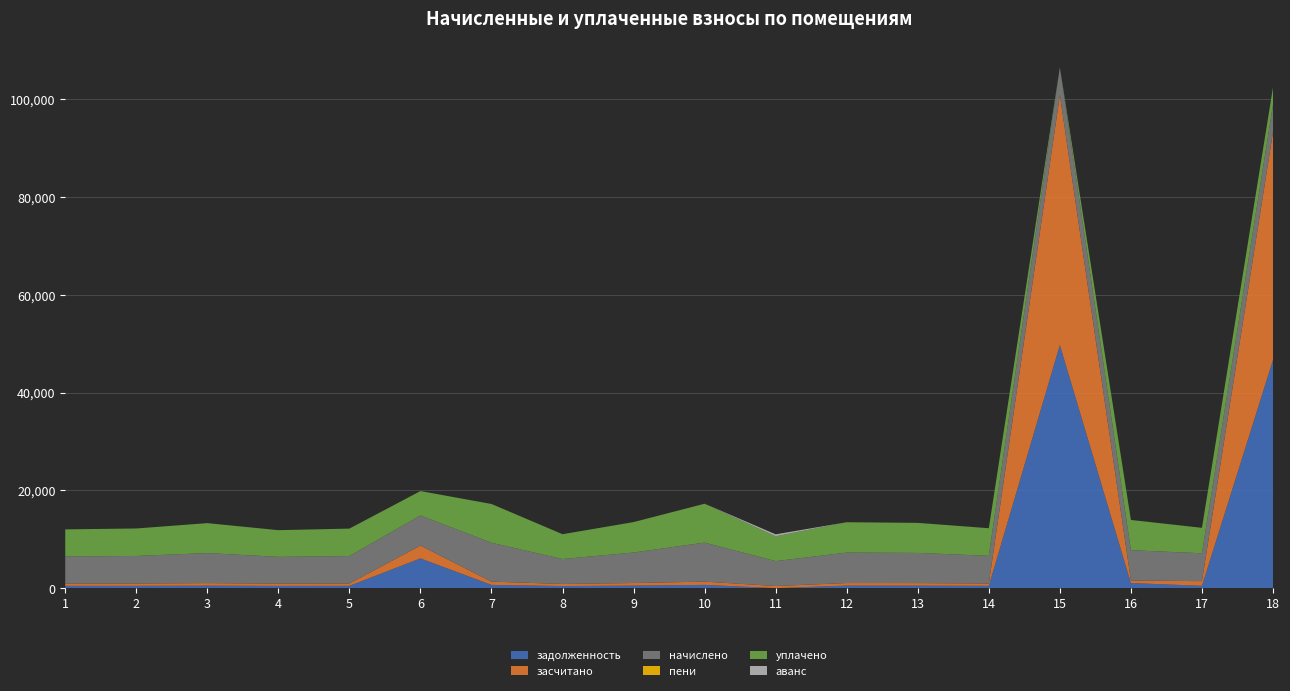

Reading left to right, extract all data points from this chart.

задолженность: 462.7	469.9	512.0	456.6	468.9	6085.3	662.8	424.8	520.4	664.9	0.0	519.2	514.0	472.0	49721.4	1034.2	475.0	46679.7
засчитано: 462.7	469.9	512.0	456.6	468.9	2621.2	662.8	424.8	520.2	664.9	424.8	519.2	514.0	472.0	51137.3	517.1	950.1	46589.4
начислено: 5552.8	5638.9	6143.6	5478.8	5626.6	6143.6	7953.6	5097.1	6242.2	7978.2	5097.1	6229.9	6168.4	5663.5	5663.5	6205.2	5700.5	5638.9
пени: 0.0	0.0	0.0	0.0	0.0	0.0	0.0	0.0	0.0	0.0	0.0	0.0	0.0	0.0	0.0	0.0	0.0	0.0
уплачено: 5535.2	5621.1	6124.2	5461.5	5608.7	5000.0	7928.4	5081.0	6222.4	7952.9	5081.0	6210.2	6148.8	5645.6	0.0	6185.6	5207.4	3500.0
аванс: 0.0	0.0	0.0	0.0	0.0	0.0	0.0	0.0	0.0	0.0	400.0	0.0	0.0	0.0	0.0	0.0	0.0	0.0